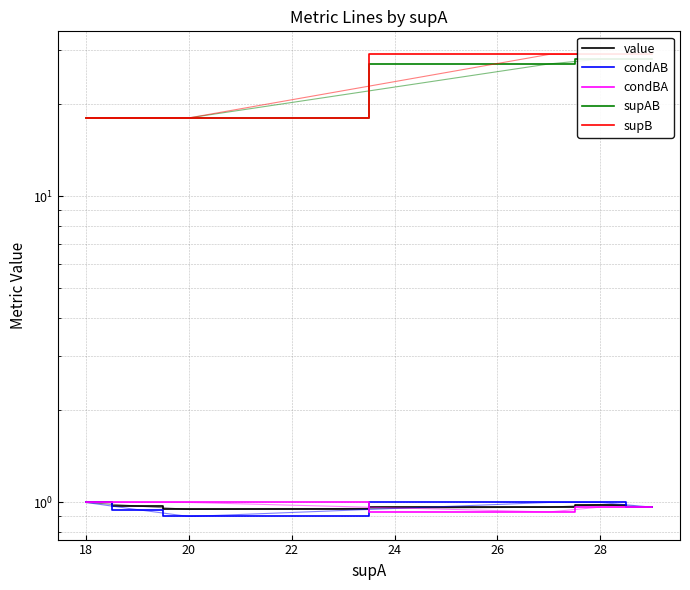

Is it true that condAB equals 1.5 at 28?

False